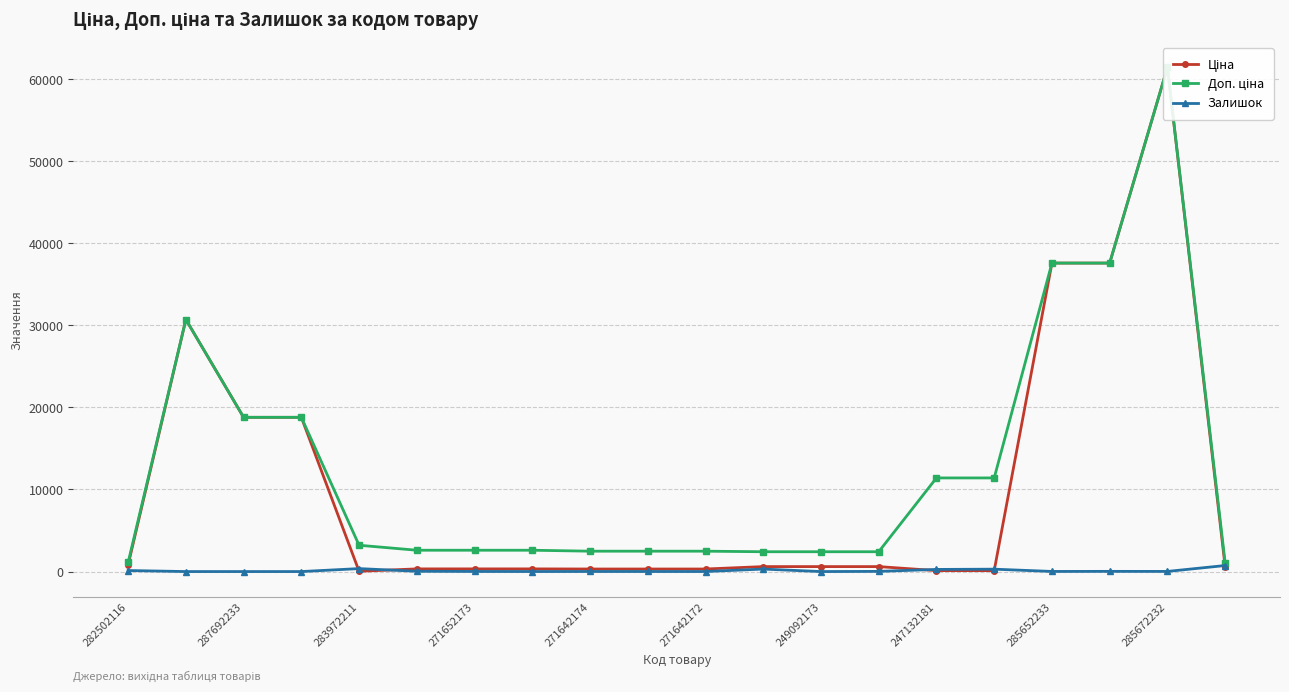

At which label does Ціна first exceed 603?

282502116